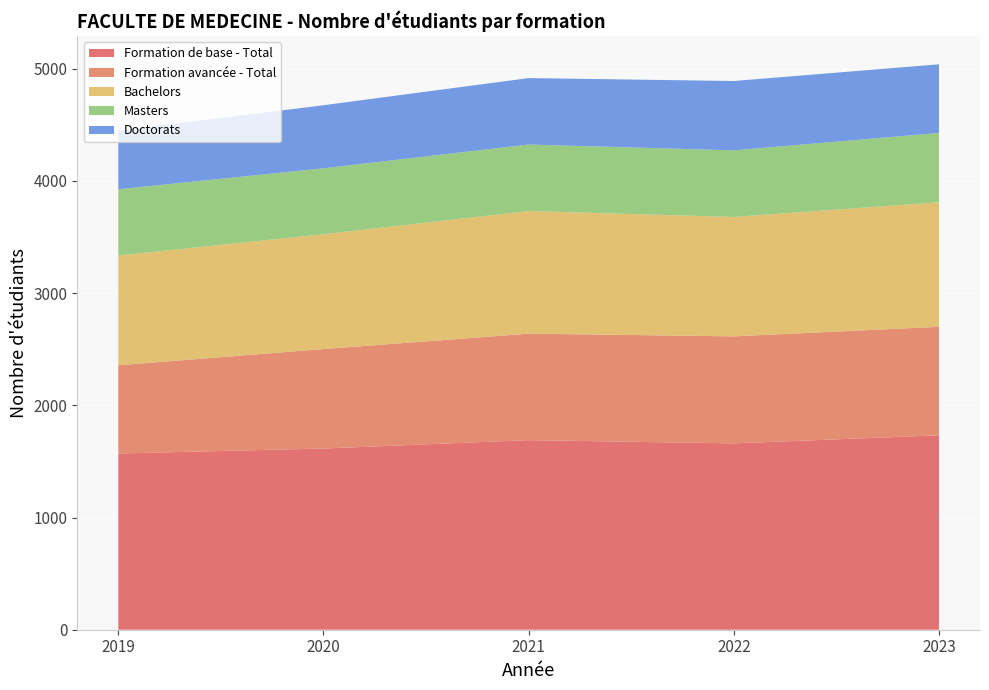

Reading left to right, list all the values displayed in this chart.

Formation de base - Total: 1571	1615	1690	1661	1733
Formation avancée - Total: 786	887	949	954	967
Bachelors: 979	1023	1093	1064	1110
Masters: 590	588	593	594	618
Doctorats: 523	562	592	618	612